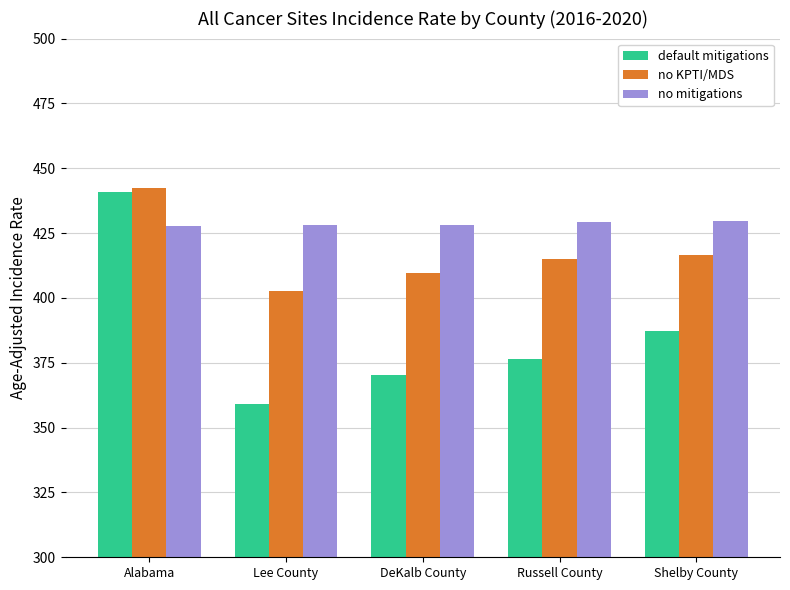

What is the difference between the second highest and second lowest values in the no KPTI/MDS series?

6.9